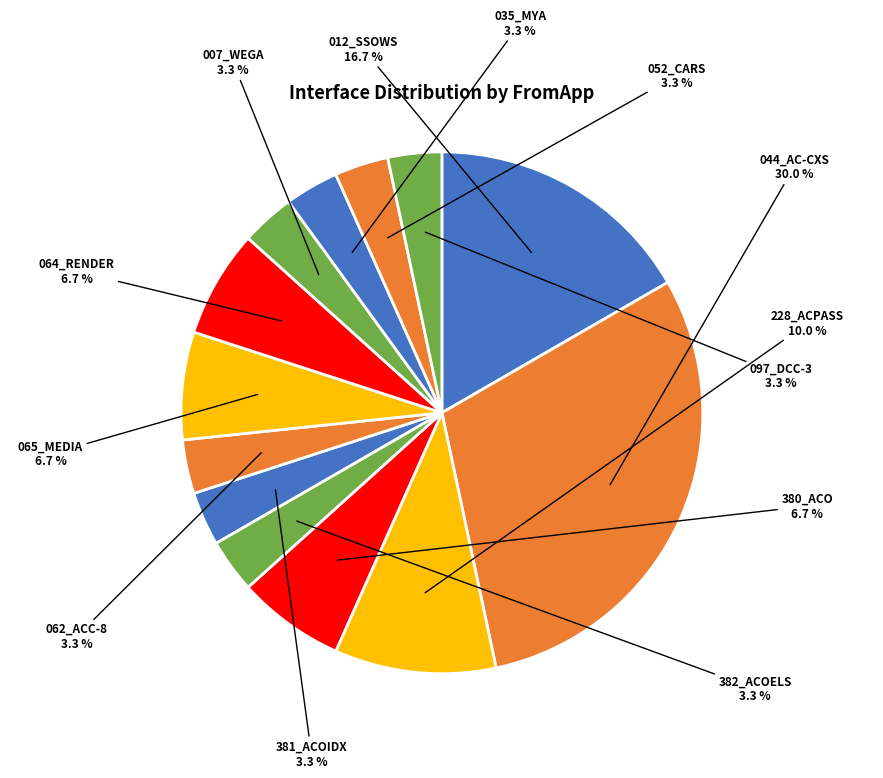

To the nearest percent, what is the average slice percentage?

8%